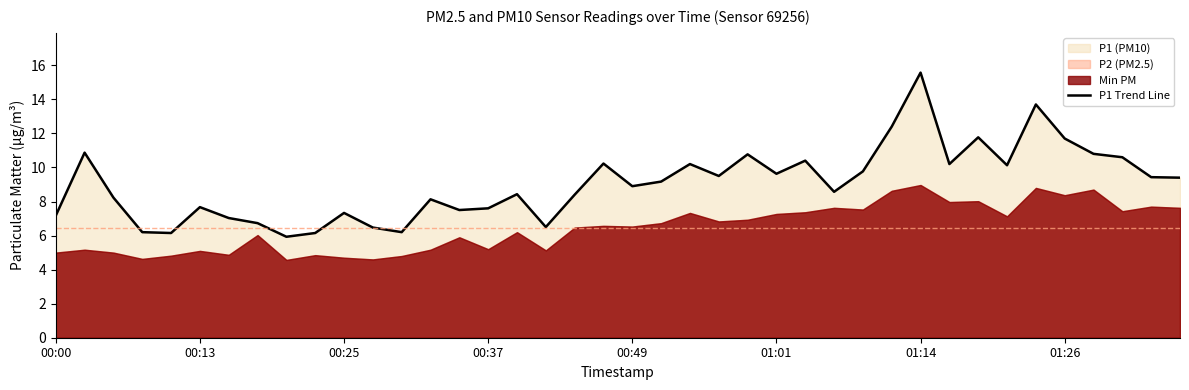

Reading right to left, extract all data points from this chart.

9.4	9.4	10.6	10.8	11.7	13.7	10.1	11.8	10.2	15.6	12.4	9.8	8.6	10.4	9.6	10.8	9.5	10.2	9.2	8.9	10.2	8.4	6.5	8.4	7.6	7.5	8.1	6.2	6.5	7.3	6.2	5.9	6.7	7.0	7.7	6.2	6.2	8.2	10.9	7.2